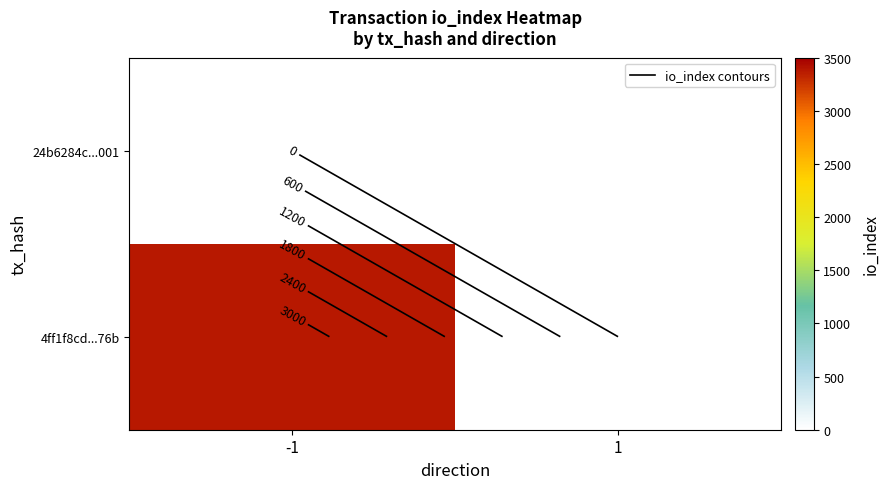

Is the value of 4ff1f8cd...76b at -1 greater than the value of 24b6284c...001 at 1?

Yes